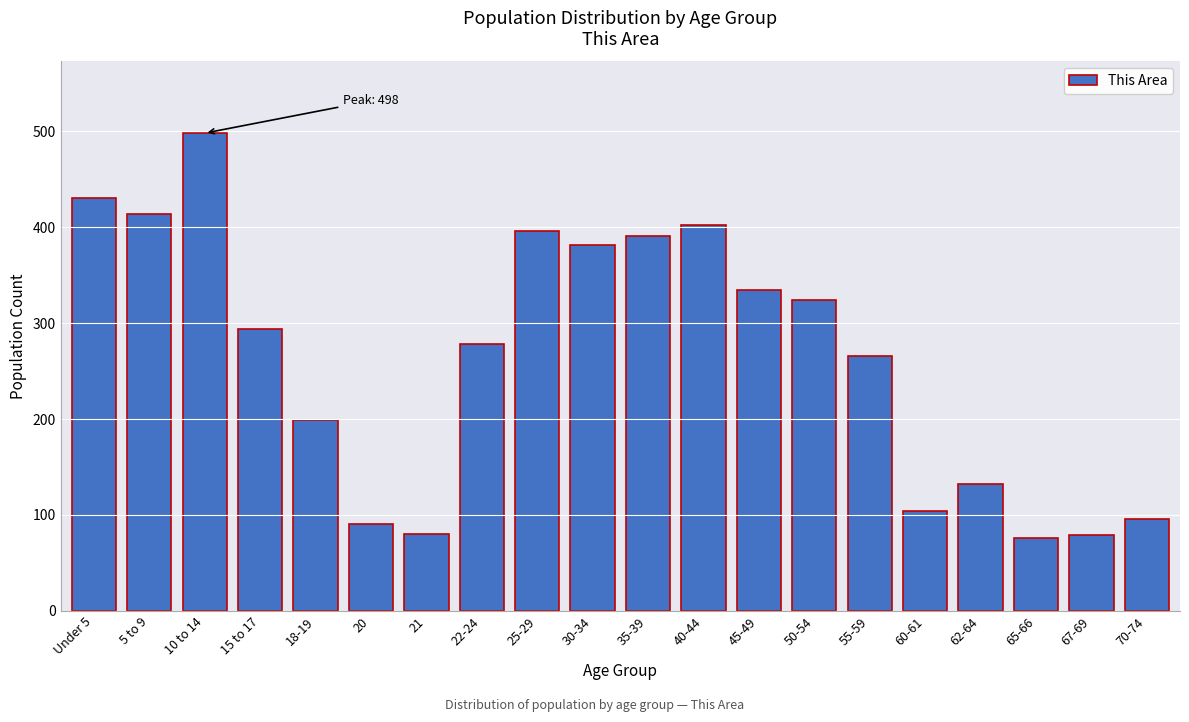

What is the label of the 19th bar from the right?

5 to 9